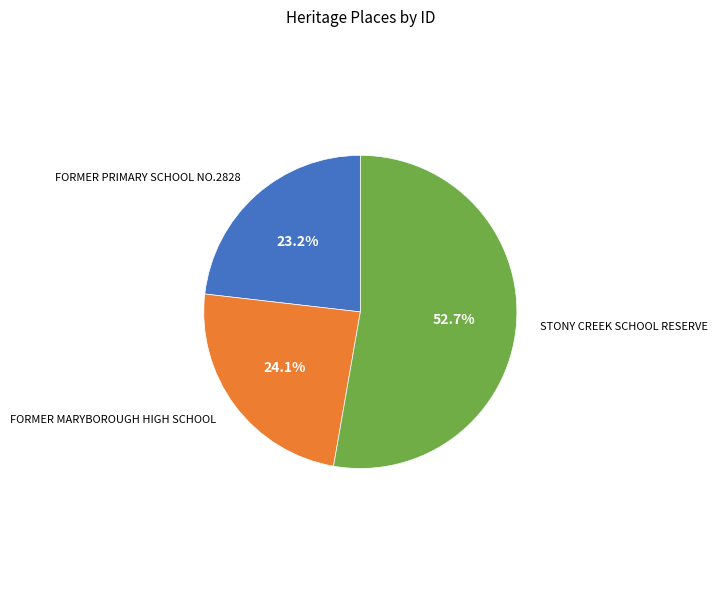

The FORMER MARYBOROUGH HIGH SCHOOL slice represents 24% of the pie. True or false?

True